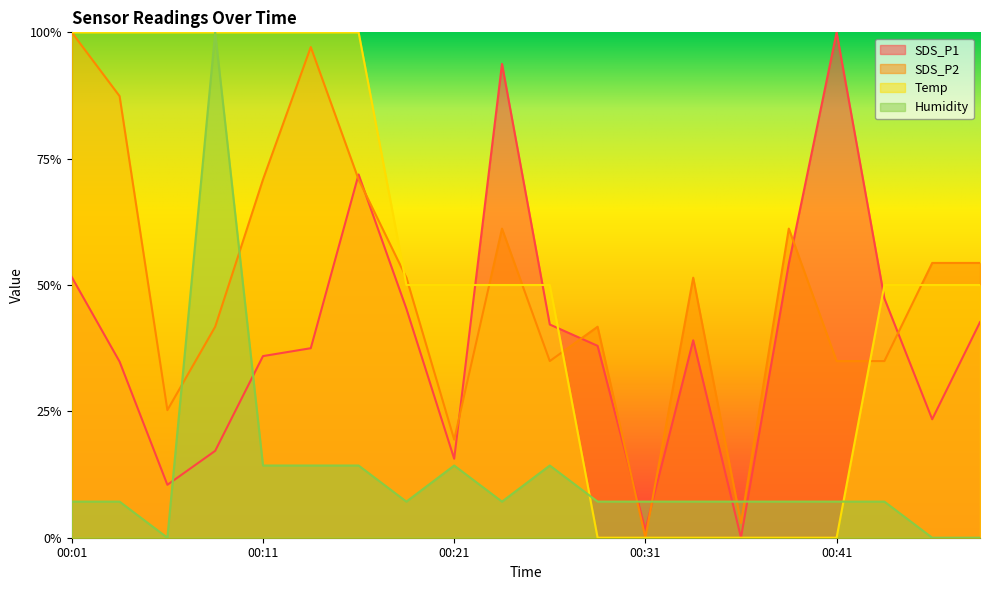

How many intersections are there between Temp and Humidity?

4